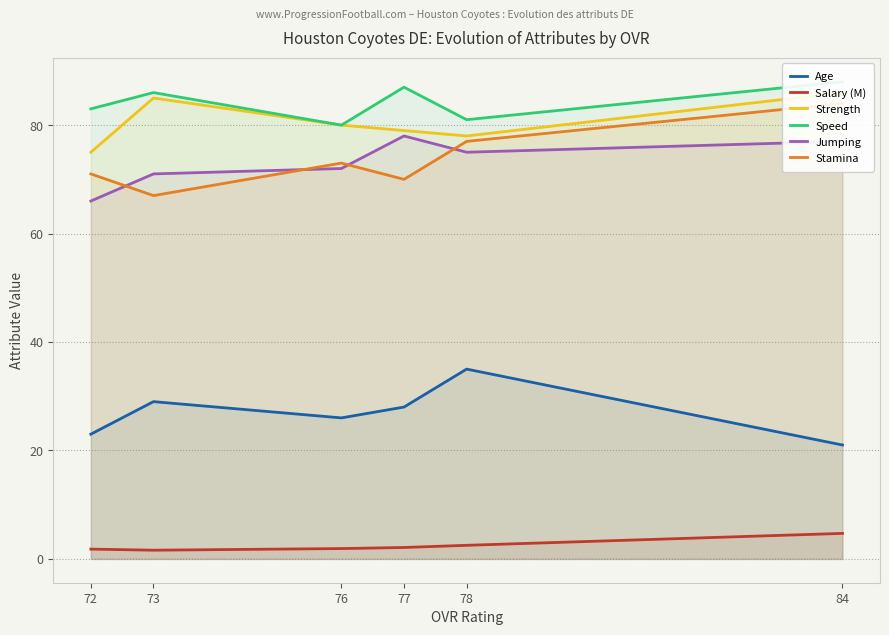

What is the difference between the Age values at 72 and 76?

3.0